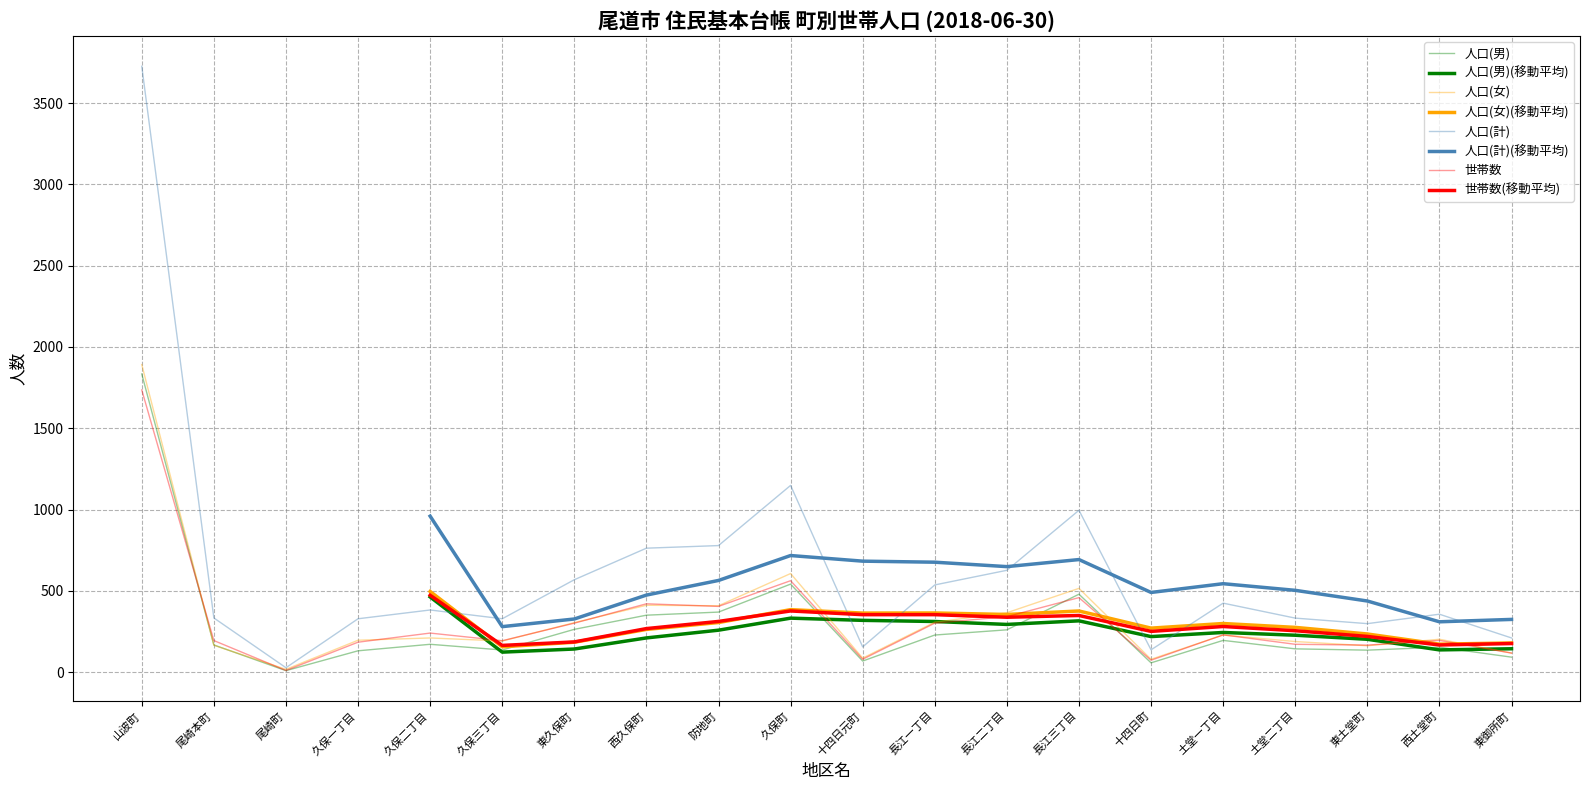

Is this an area chart (filled region under the line)?

No